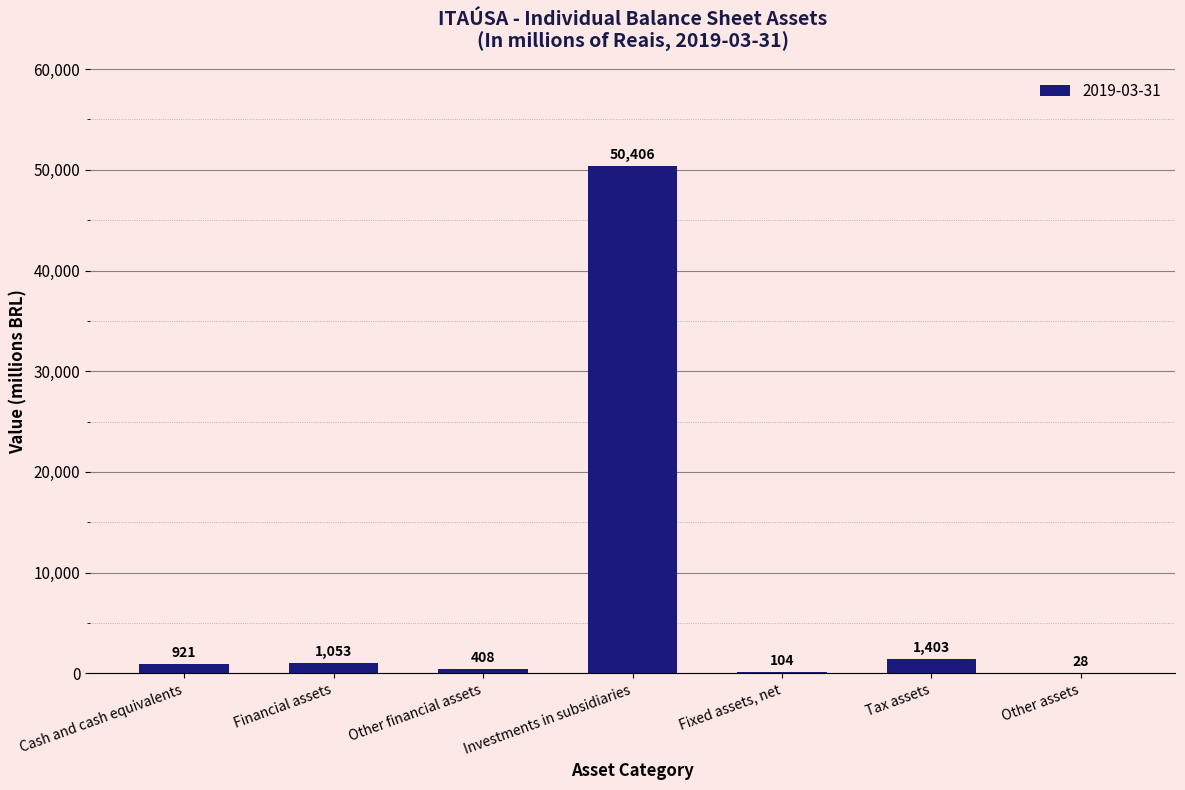

What is the sum of the values at Other assets and Other financial assets?

436